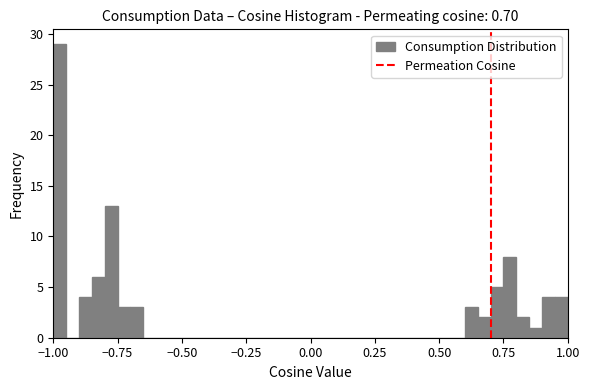

Read against the x-axis, roughly where is the centre of the tallest bar?

-0.95